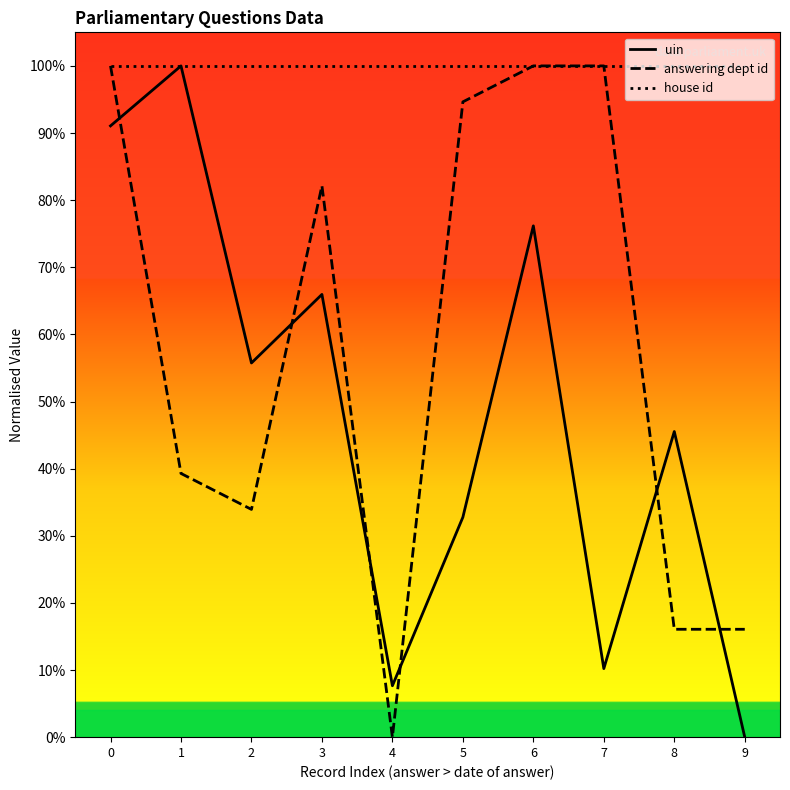

Where is uin nearest to the value 50?

8